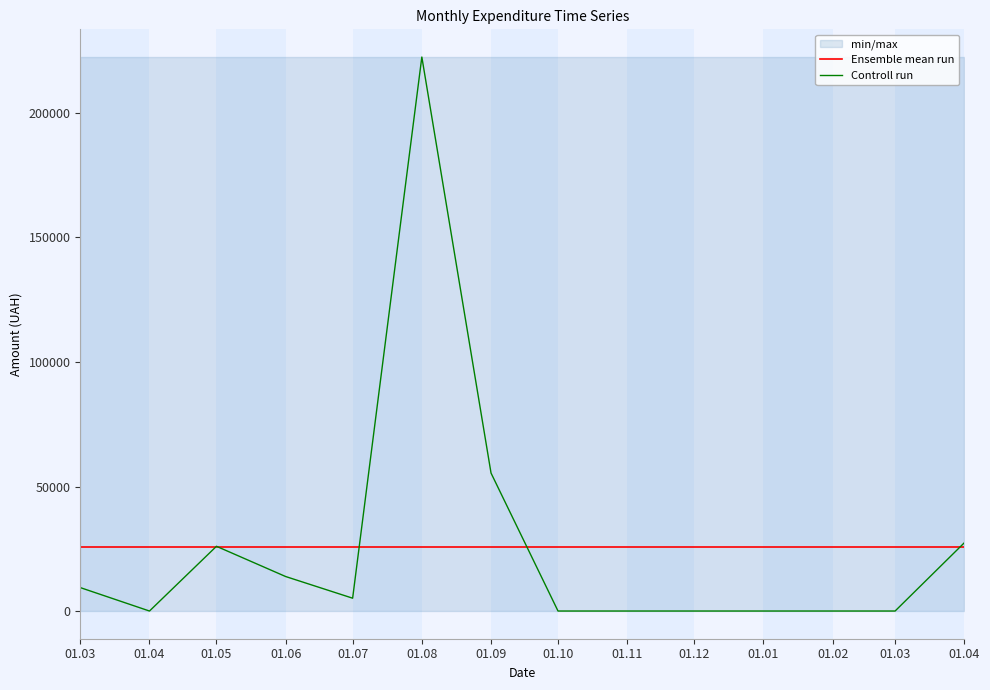

At 01.12, list the series in order from smallest to largest.

Controll run, Ensemble mean run